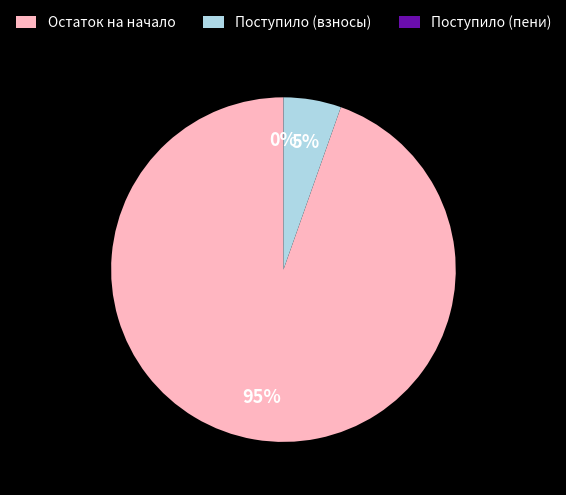

What is the majority slice?

Остаток на начало